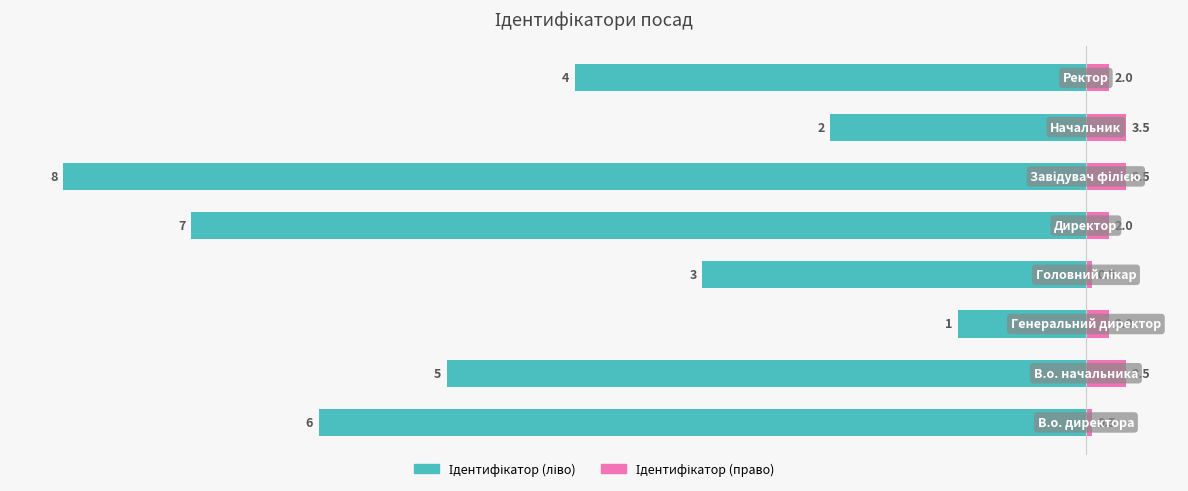

What is the sum of the Ідентифікатор (право) values at 1 and 2?

5.5